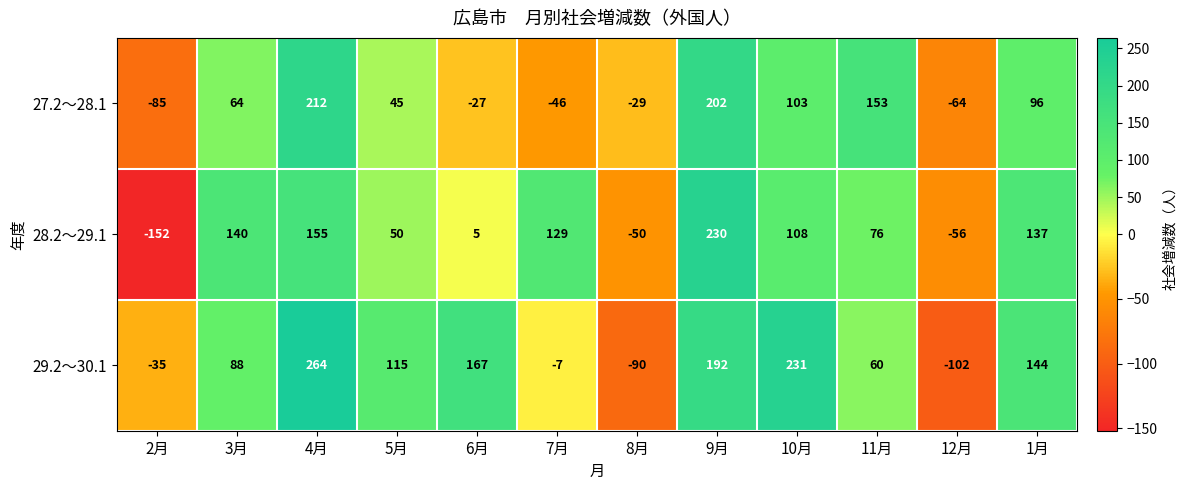

Which series has the widest spread of values?

28.2～29.1